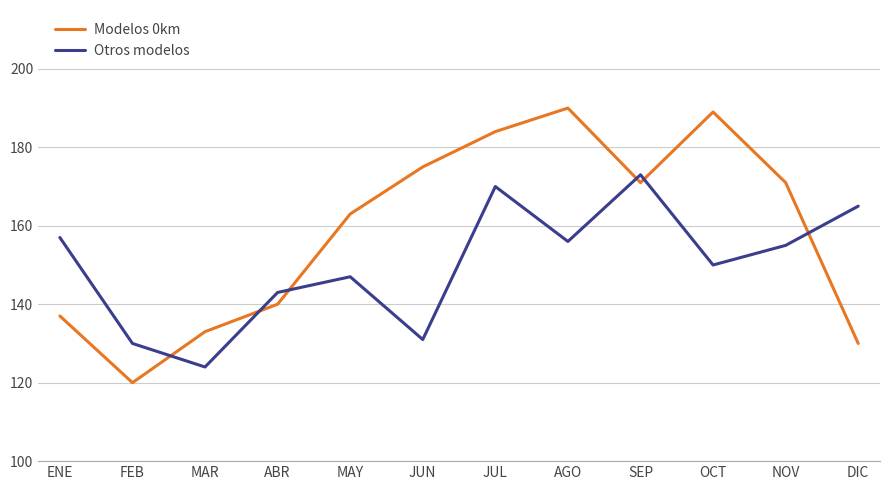

What is the total value across all series at OCT?

339